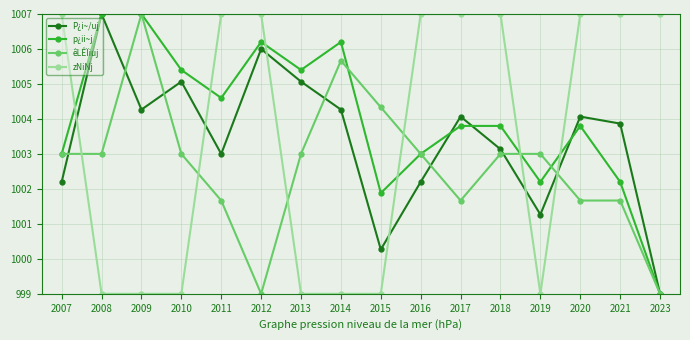

At which label does P¿i~/uj reach its peak?

2008